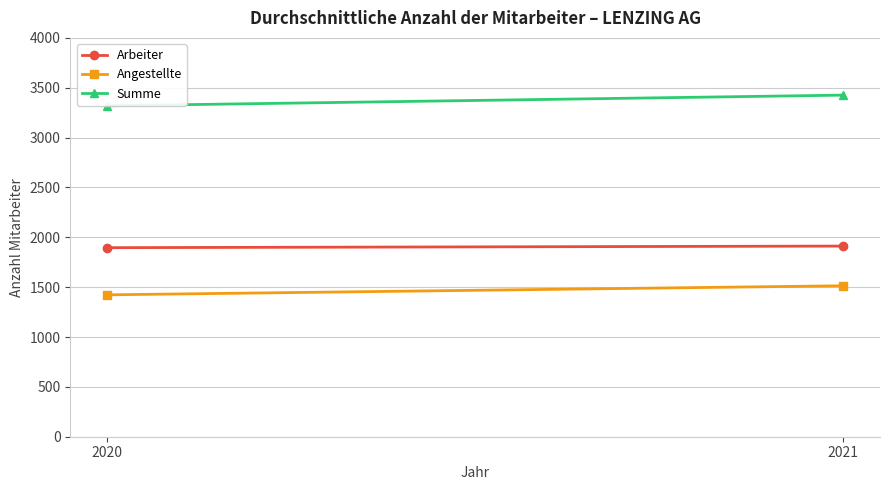

How many lines are shown in the chart?

3